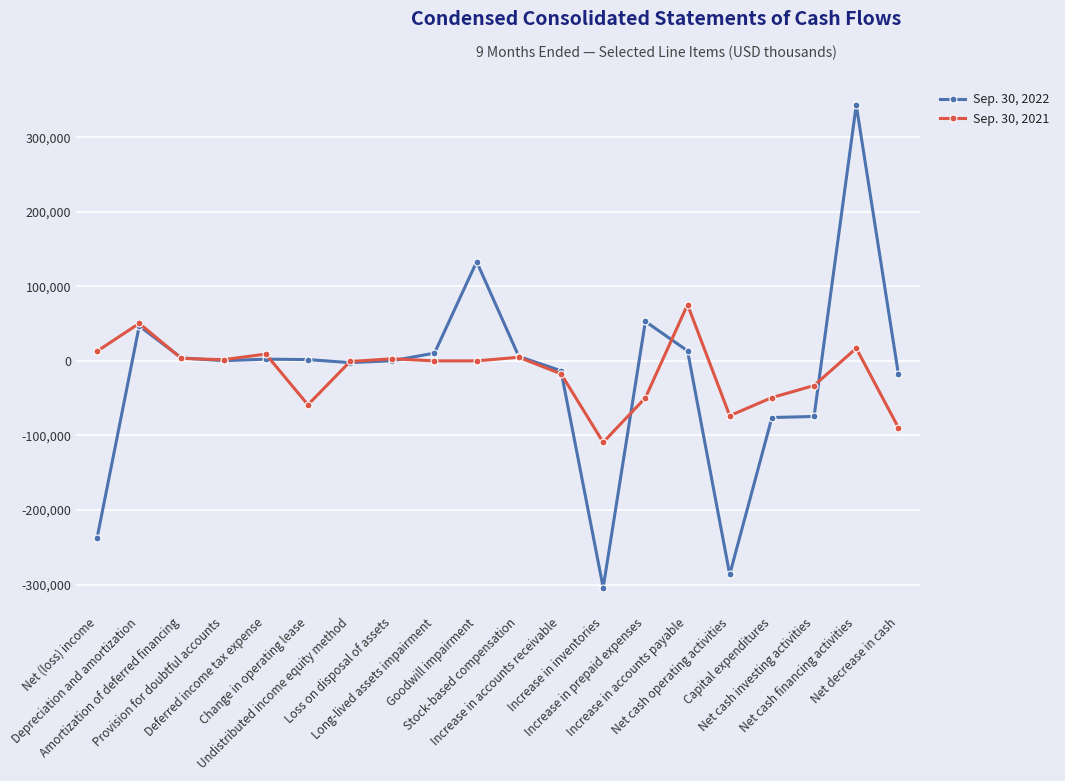

What is the maximum value for Sep. 30, 2022?

342951